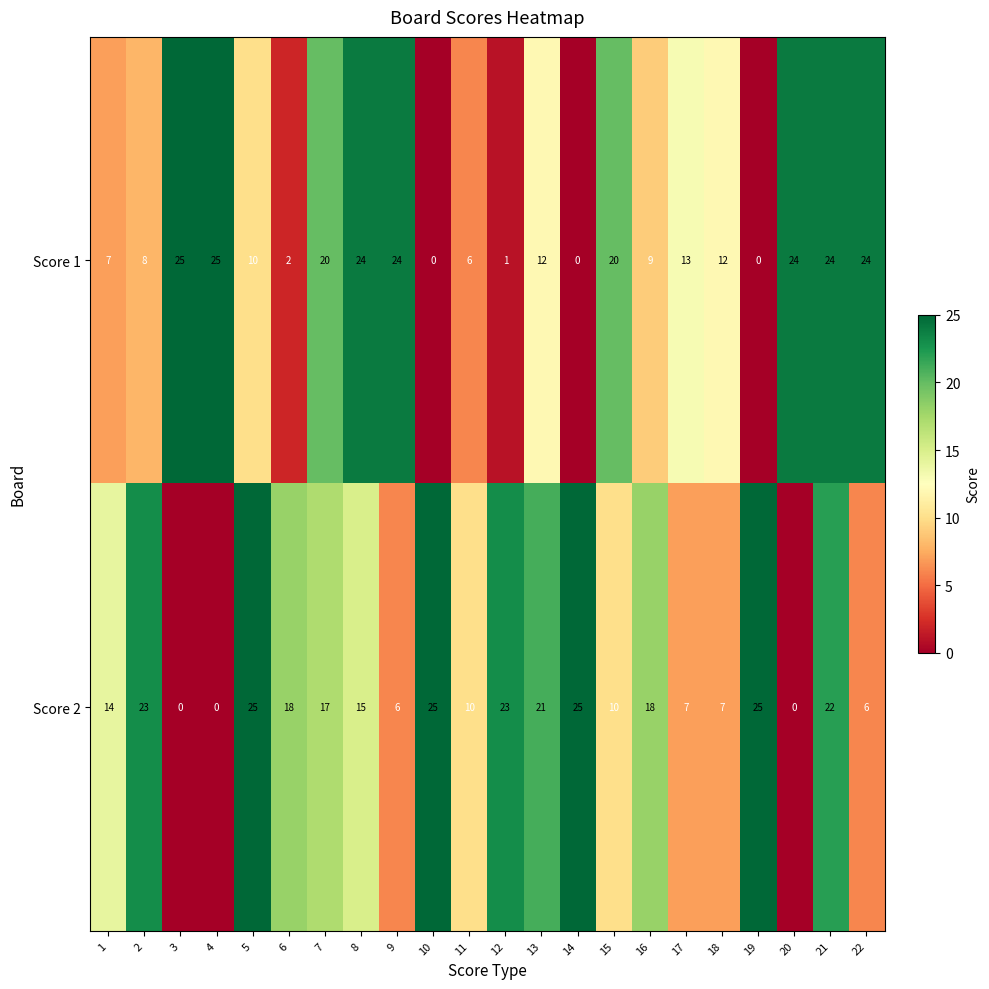

What is the approximate value of Score 2 at 6, to the nearest 5?

20